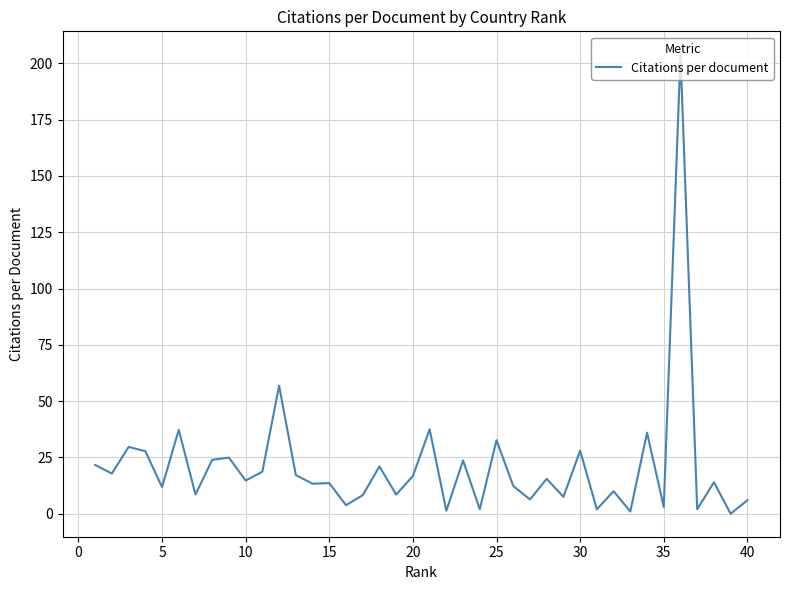

What is the difference between the maximum and minimum values?

204.0